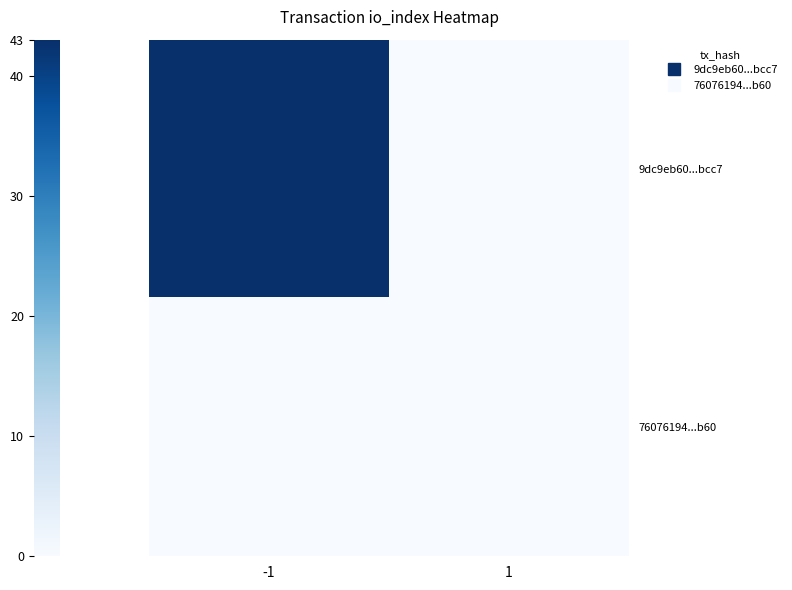

Reading left to right, what are all the values shown in this chart?

9dc9eb60...bcc7: -1=43	1=0
76076194...b60: -1=0	1=0